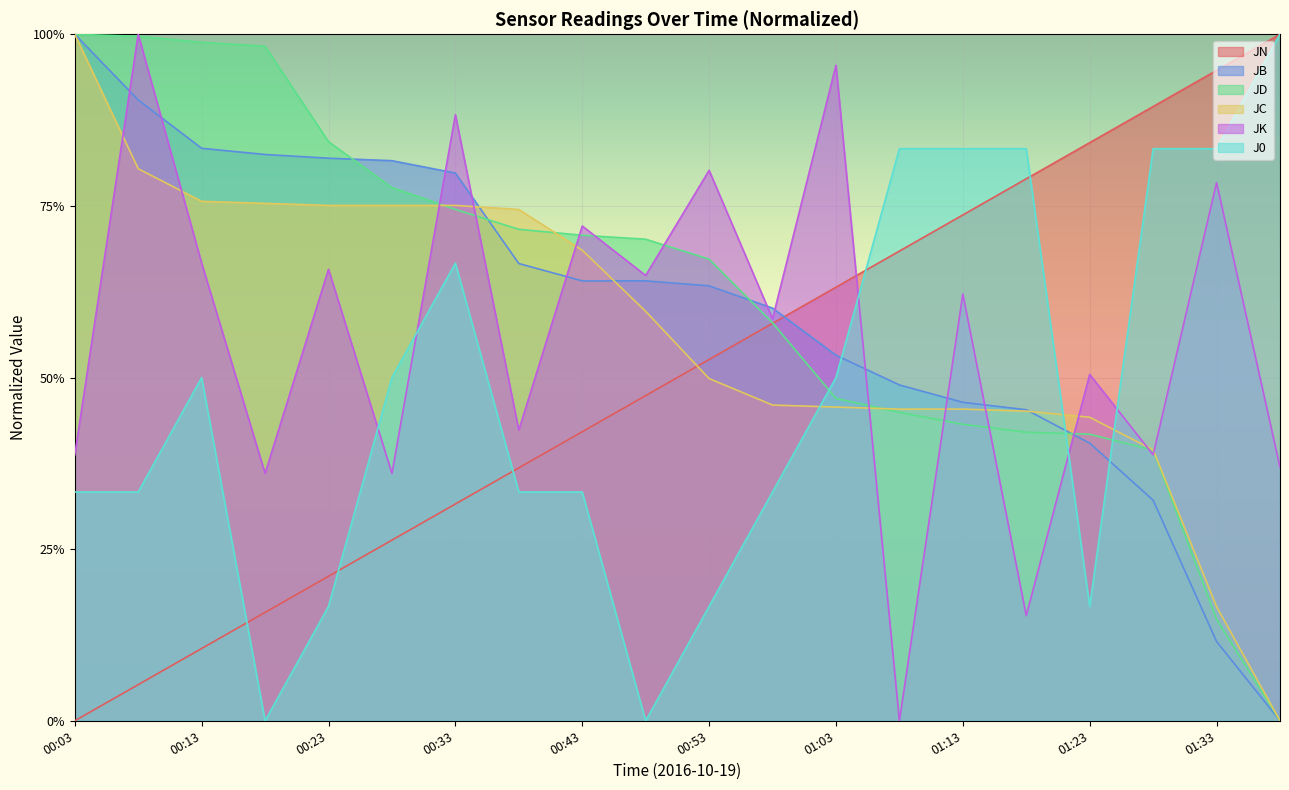

At which label is JK closest to 0?

01:08